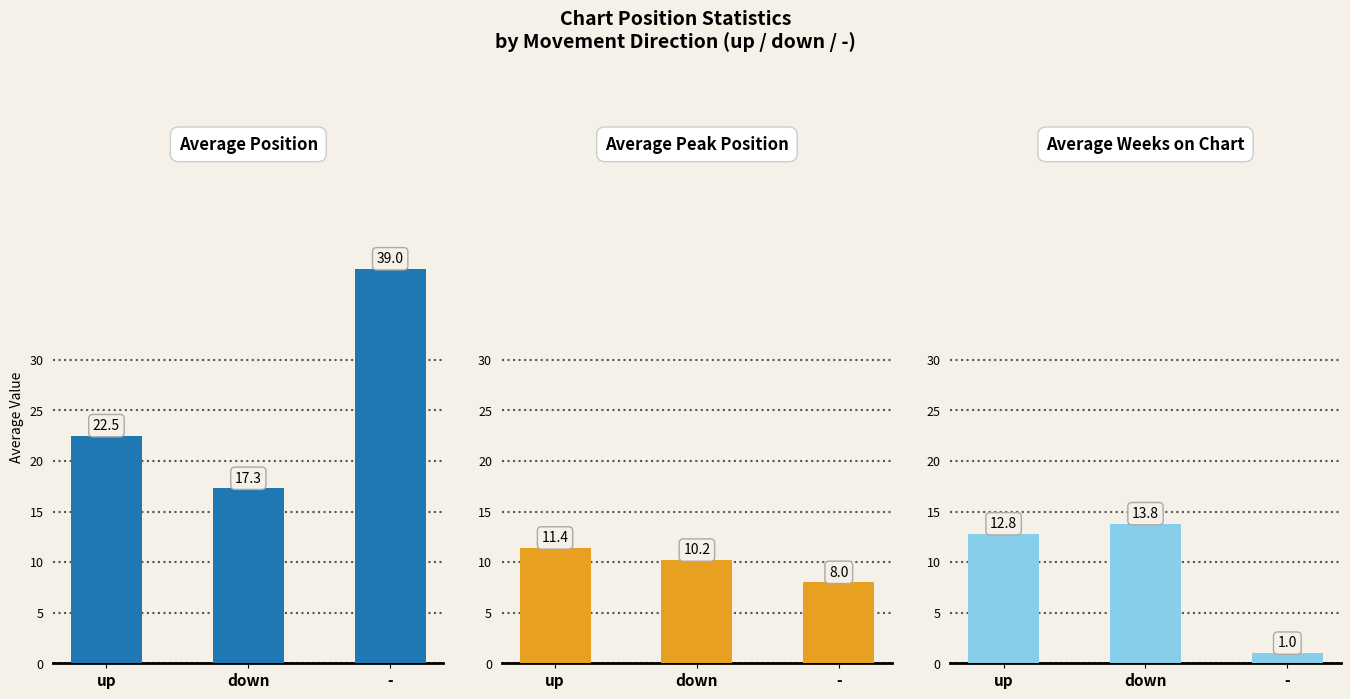

Read the Average Position value at up.

22.5